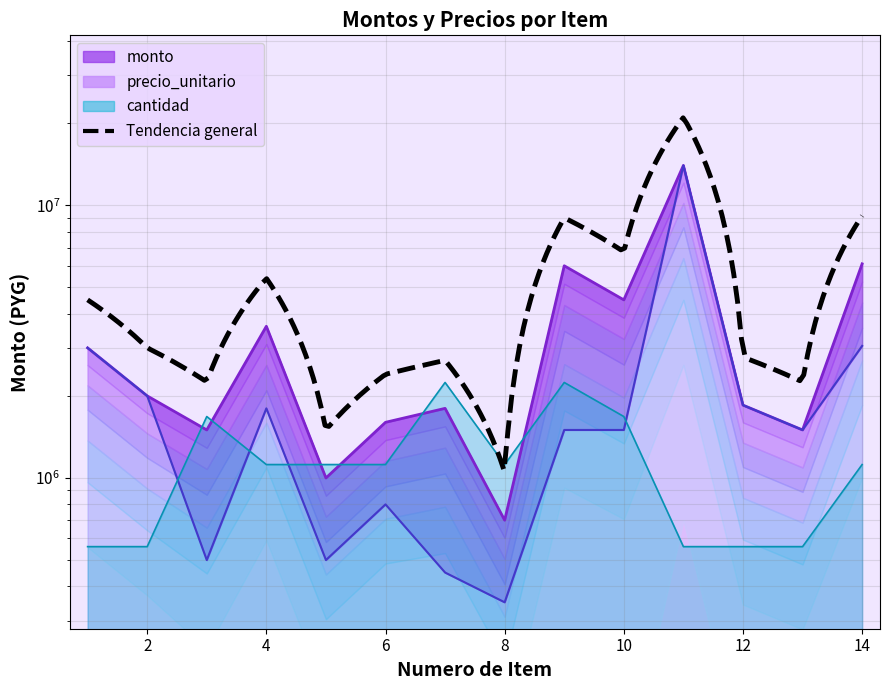

Reading left to right, list all the values displayed in this chart.

monto: 1=3000000	2=2000000	3=1500000	4=3600000	5=1000000	6=1600000	7=1800000	8=700000	9=6000000	10=4500000	11=14000000	12=1850000	13=1500000	14=6100000
precio_unitario: 1=3000000	2=2000000	3=500000	4=1800000	5=500000	6=800000	7=450000	8=350000	9=1500000	10=1500000	11=14000000	12=1850000	13=1500000	14=3050000
cantidad: 1=560000	2=560000	3=1680000	4=1120000	5=1120000	6=1120000	7=2240000	8=1120000	9=2240000	10=1680000	11=560000	12=560000	13=560000	14=1120000